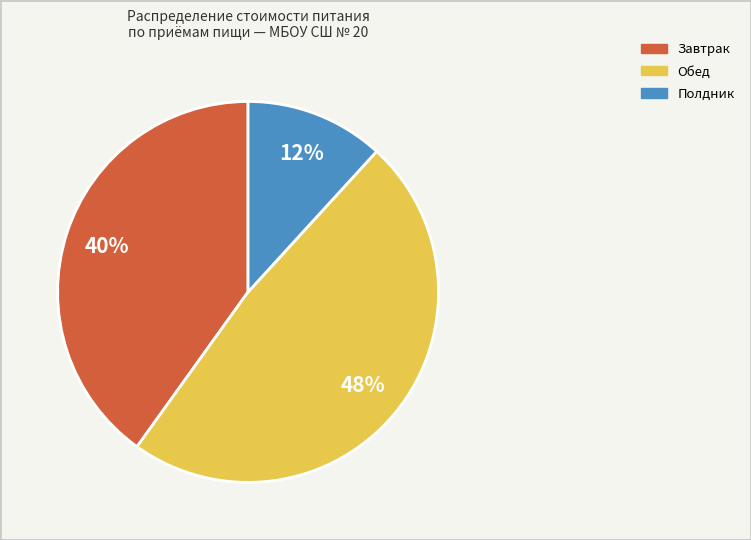

Rank the categories by value from lowest to highest.

Полдник, Завтрак, Обед